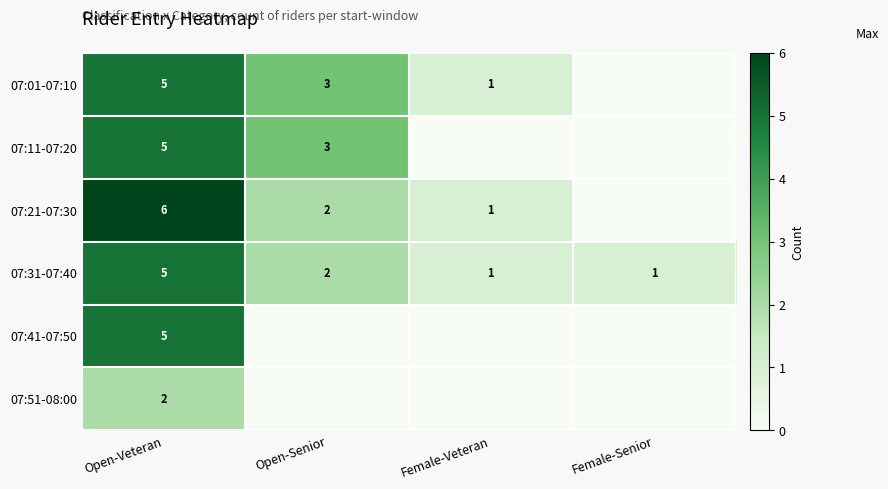

What is the total value across all series at Open-Veteran?

28